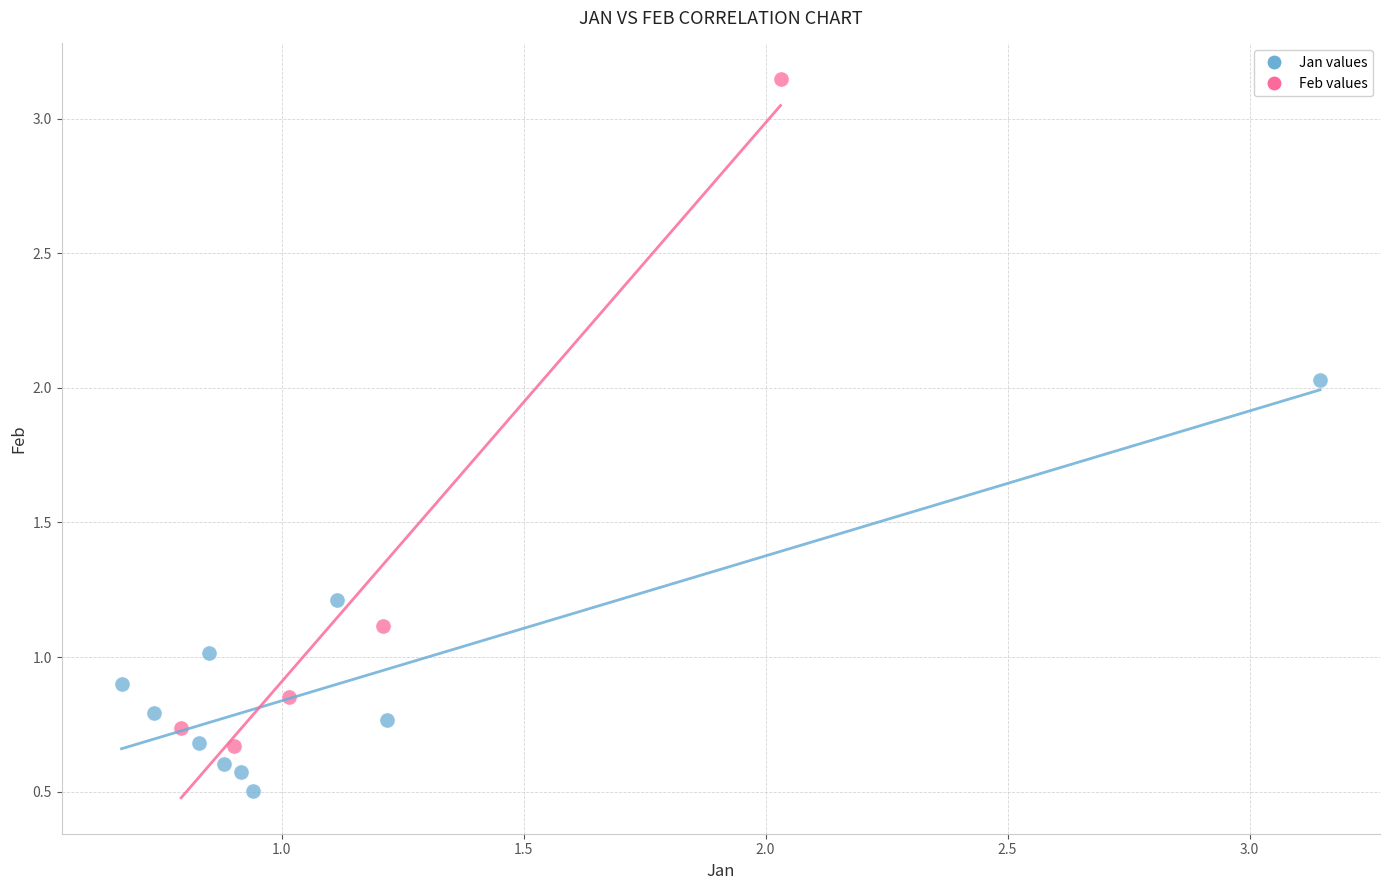

Which series has the widest spread of Y values?

Feb values